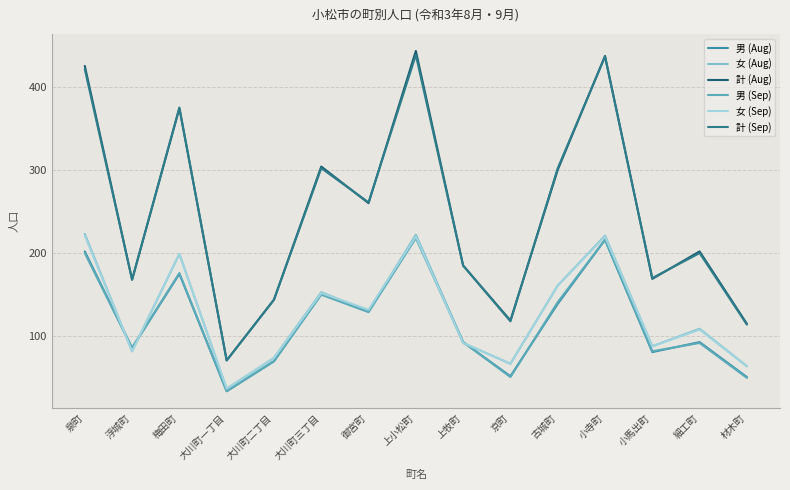

What is the average value of the 女 (Sep) series?

128